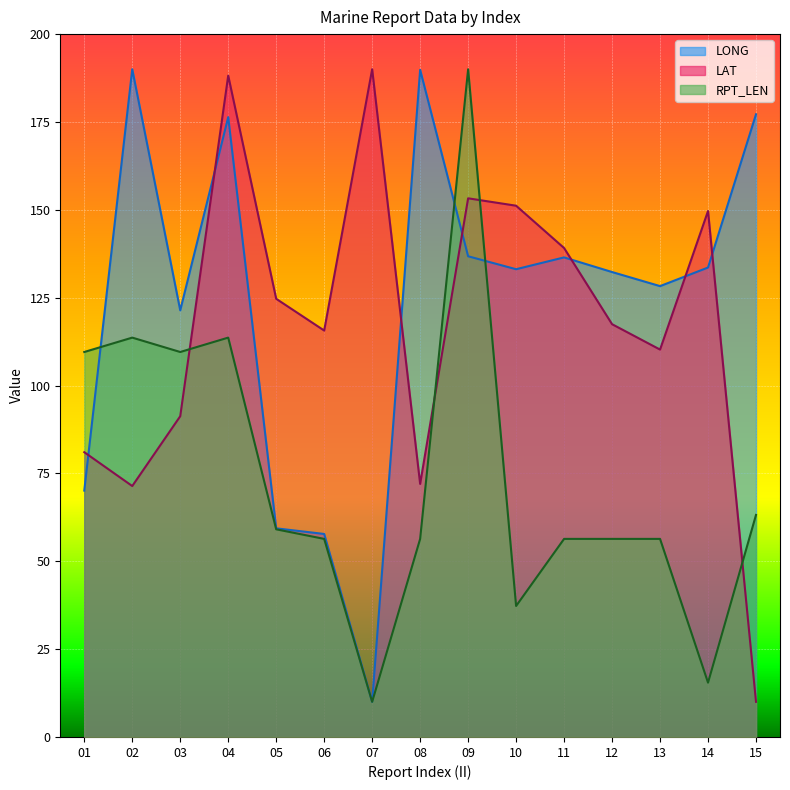

How many data points in RPT_LEN_line are less than 56?

3